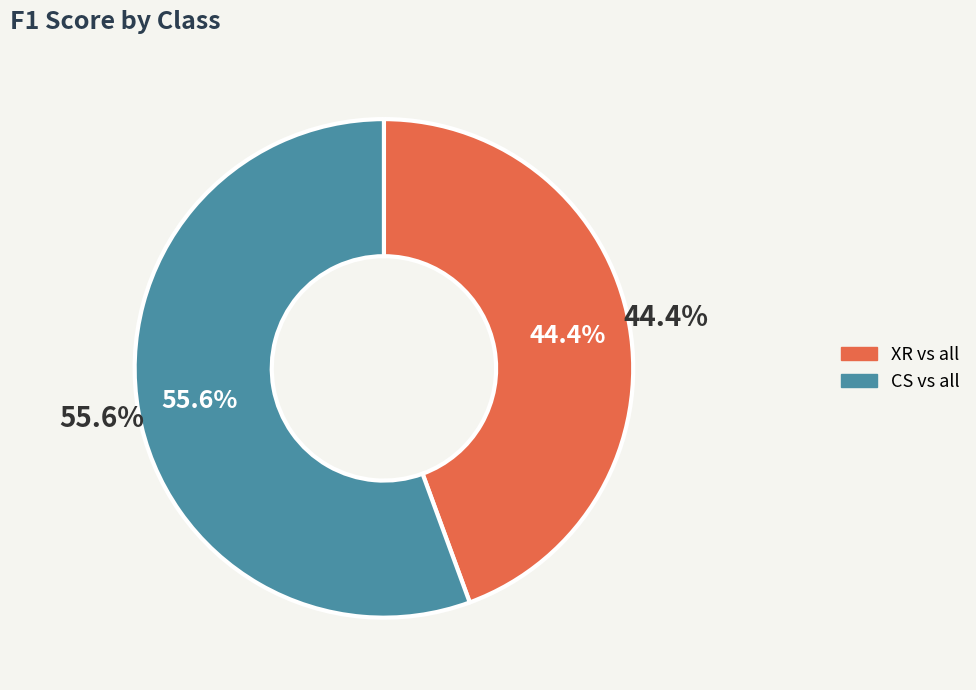

Is there a majority slice in this chart?

Yes